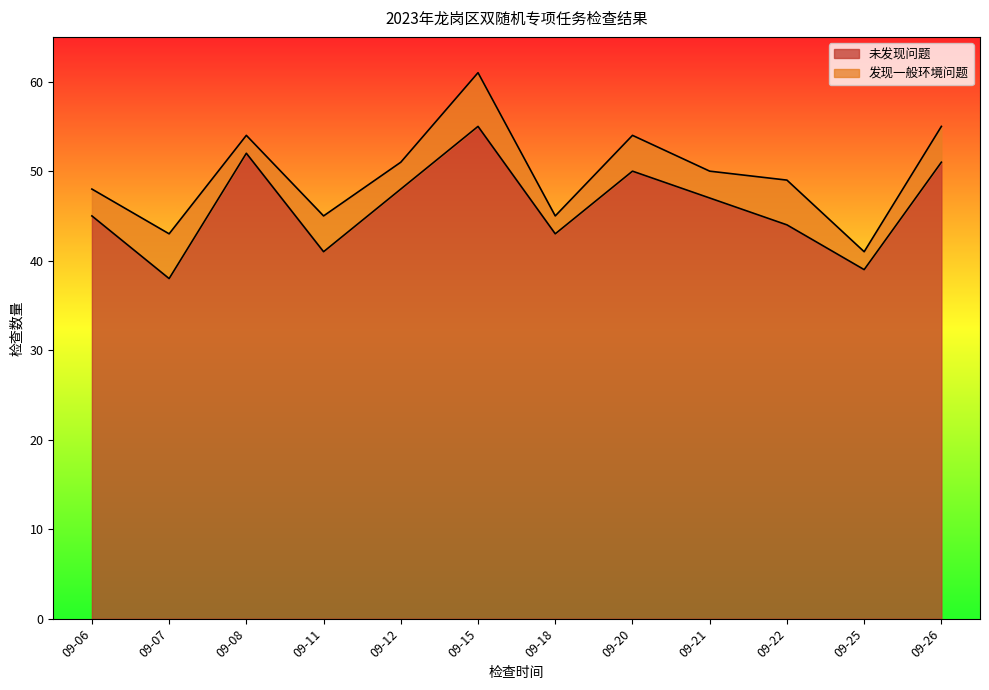

What is the maximum value shown in the chart?

55